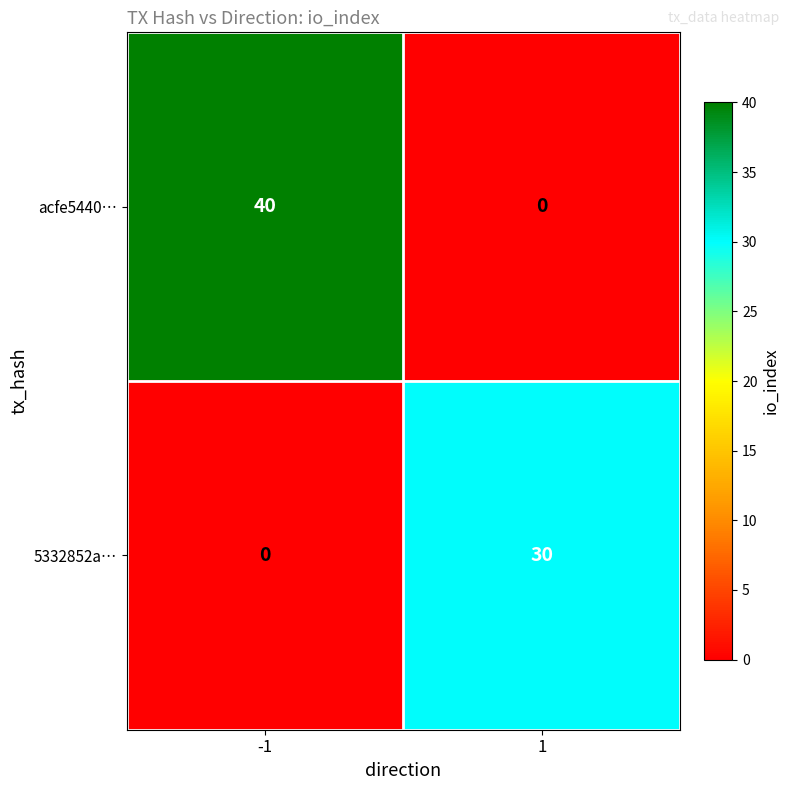

What is the difference between the acfe5440… values at 1 and -1?

40